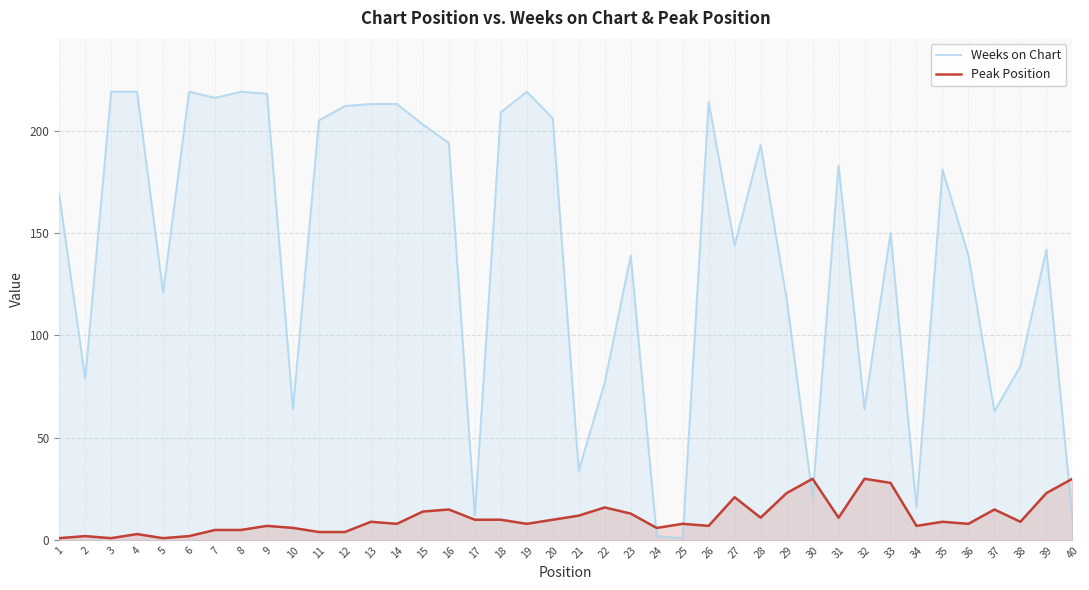

Where does the Peak Position series first go above 9?

15